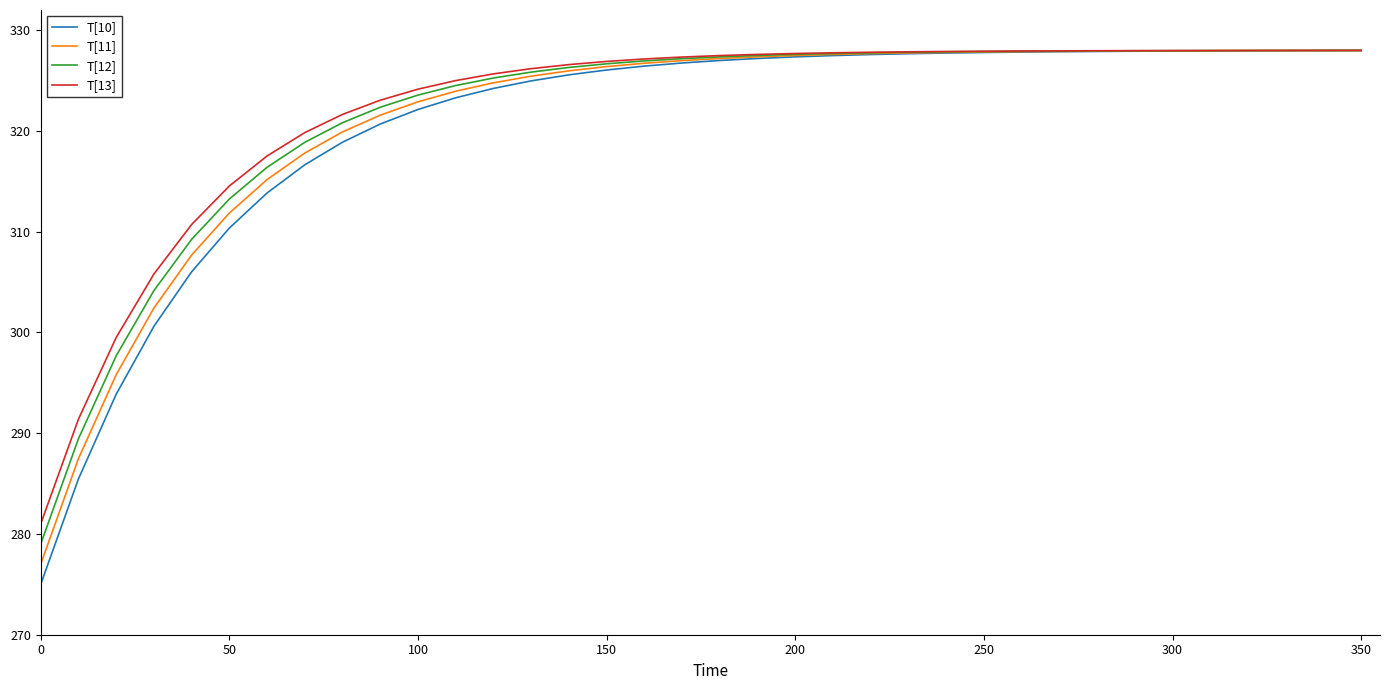

Count the number of data series in this chart.

4